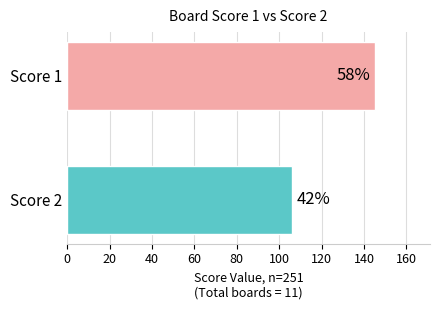

How many bars are there in total?

2